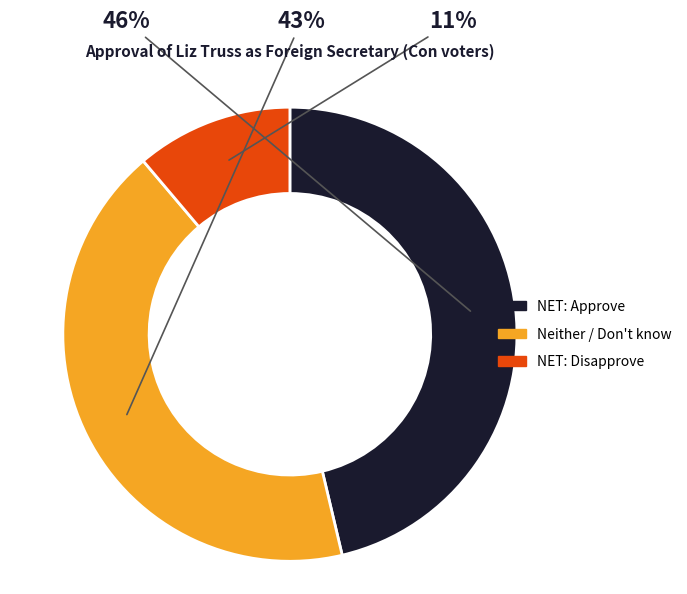

Is there any slice that represents more than half of the pie?

No